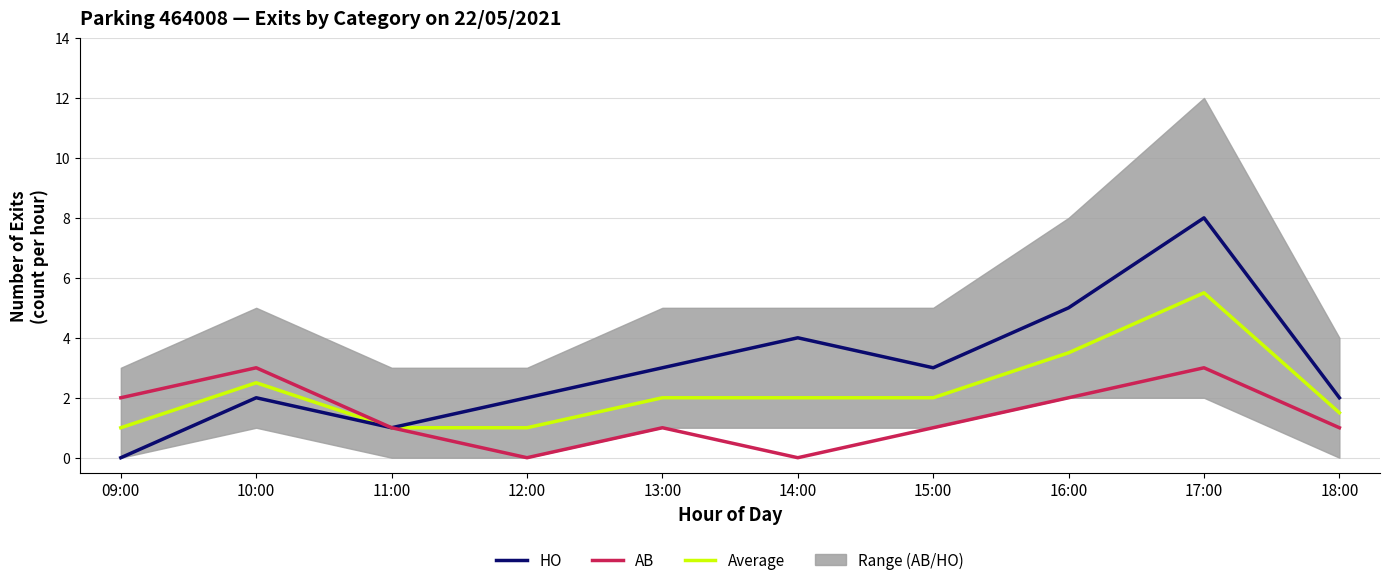

At which label does Average first exceed 2?

10:00